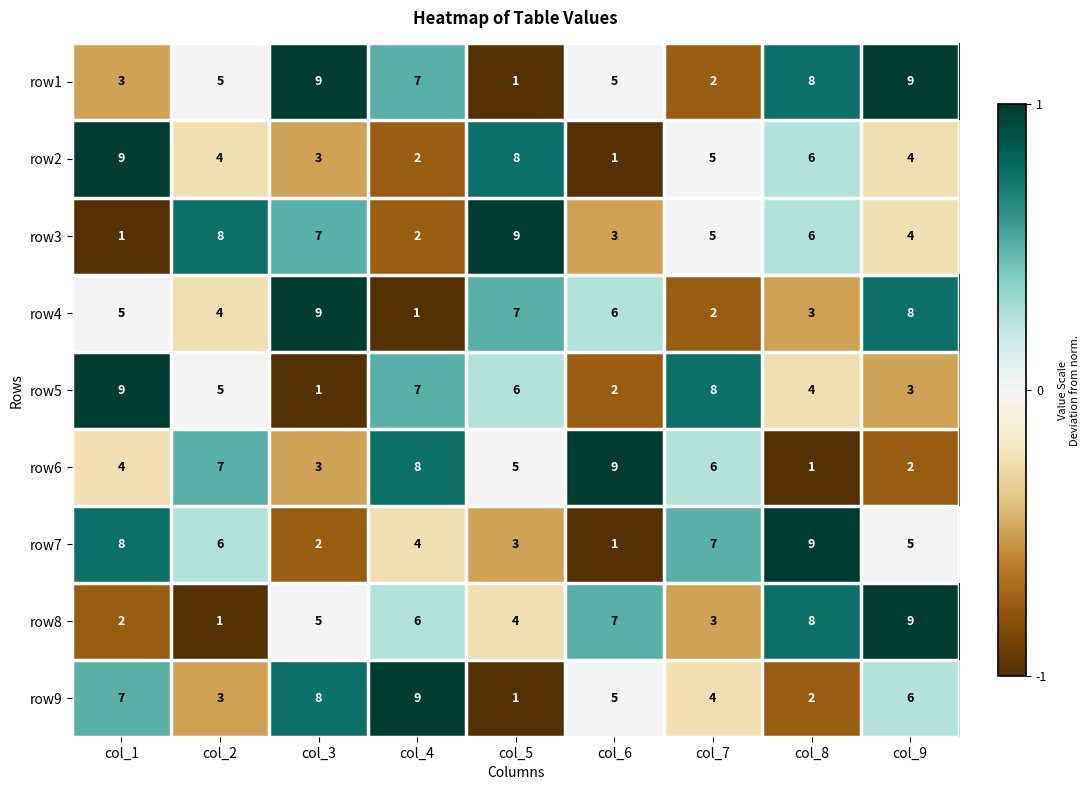

Count the number of categories in the chart.

9